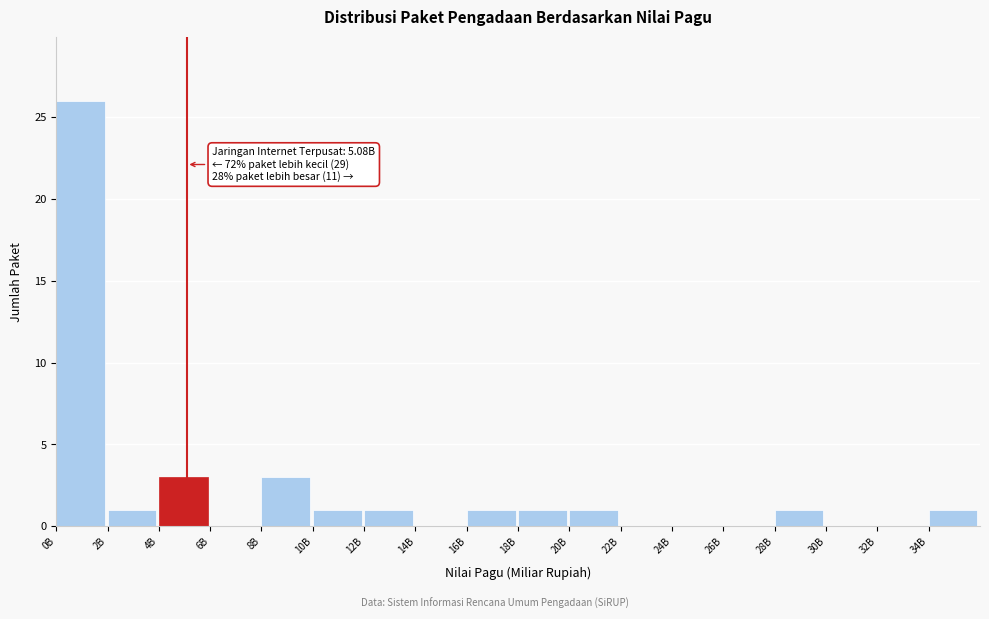

Reading left to right, what are all the values shown in this chart?

0B=26	2B=1	4B=3	6B=0	8B=3	10B=1	12B=1	14B=0	16B=1	18B=1	20B=1	22B=0	24B=0	26B=0	28B=1	30B=0	32B=0	34B=1